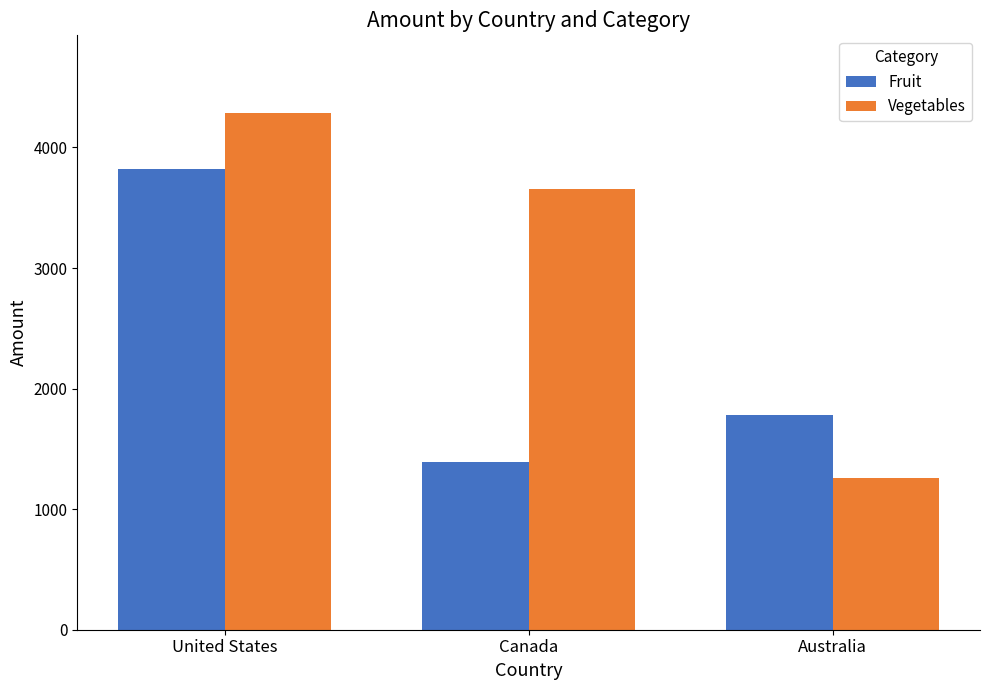

List the series in order of their overall mean, lowest first.

Fruit, Vegetables